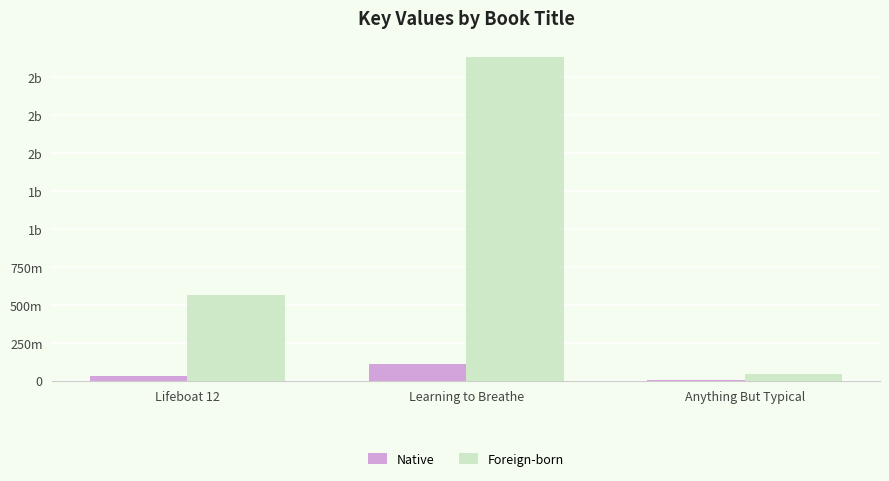

What is the label of the 2nd bar from the right?

Learning to Breathe